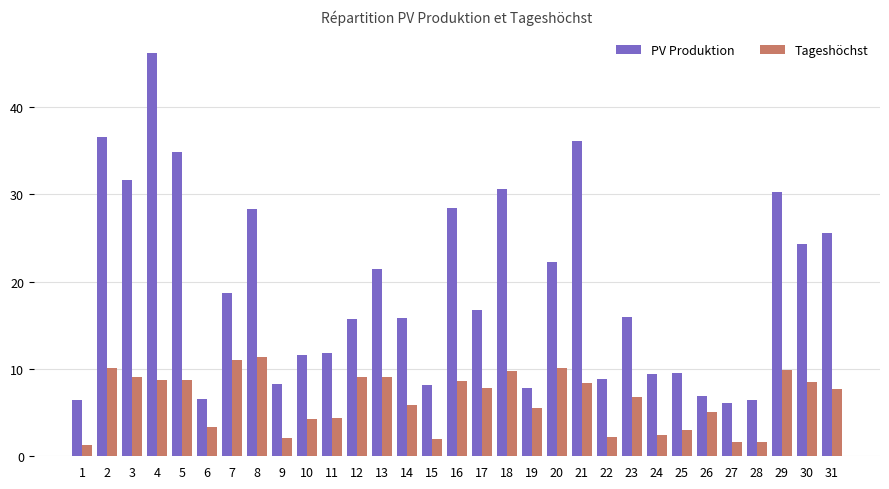

Which category has the highest value in the PV Produktion series?

4